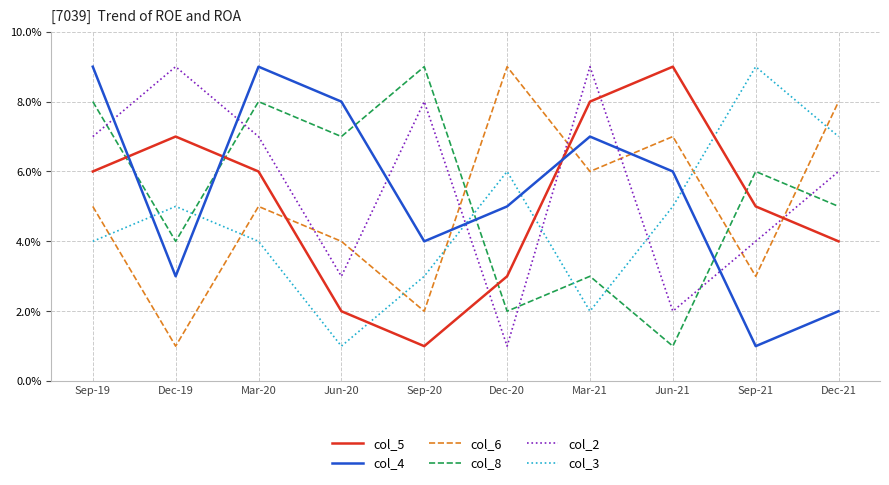

Which series ends up on top after the final intersection of col_2 and col_3?

col_3